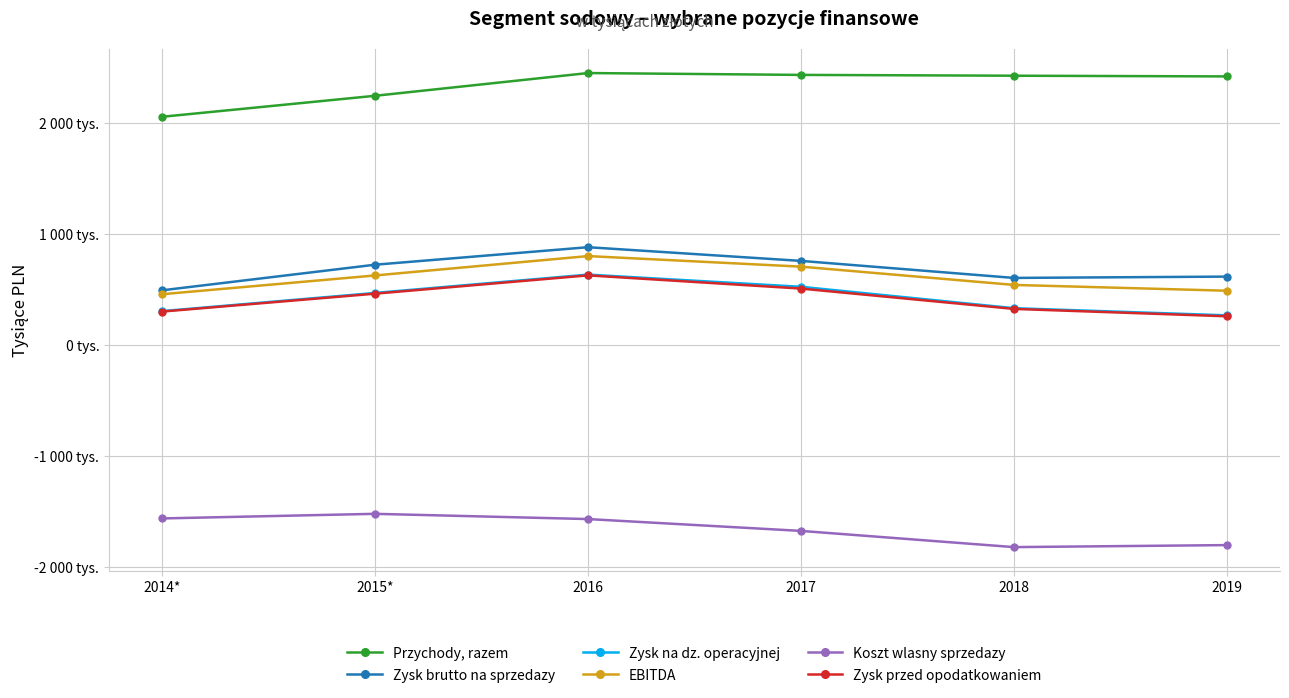

What are all the series names shown in the legend?

Przychody, razem, Zysk brutto na sprzedazy, Zysk na dz. operacyjnej, EBITDA, Koszt wlasny sprzedazy, Zysk przed opodatkowaniem